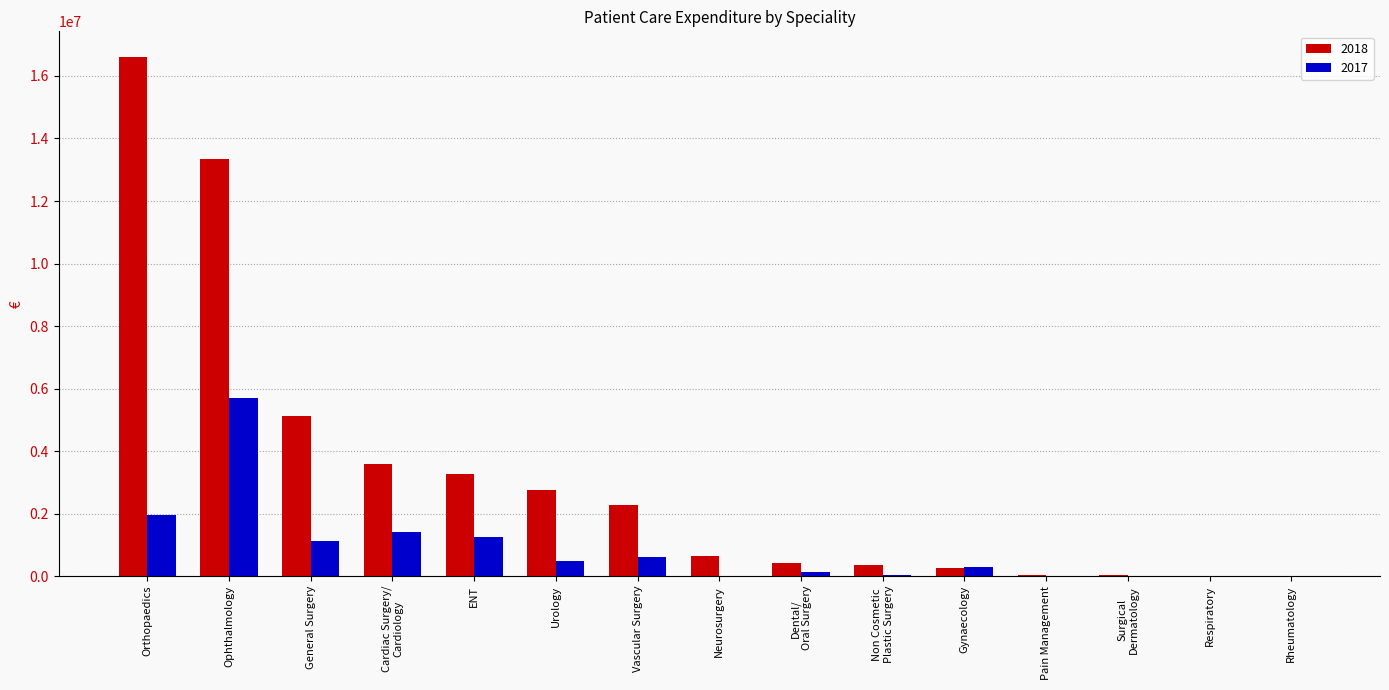

What is the maximum value shown in the chart?

16596130.2